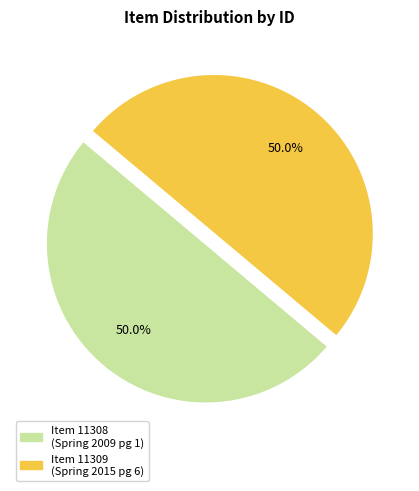

Count the number of slices in the pie.

2